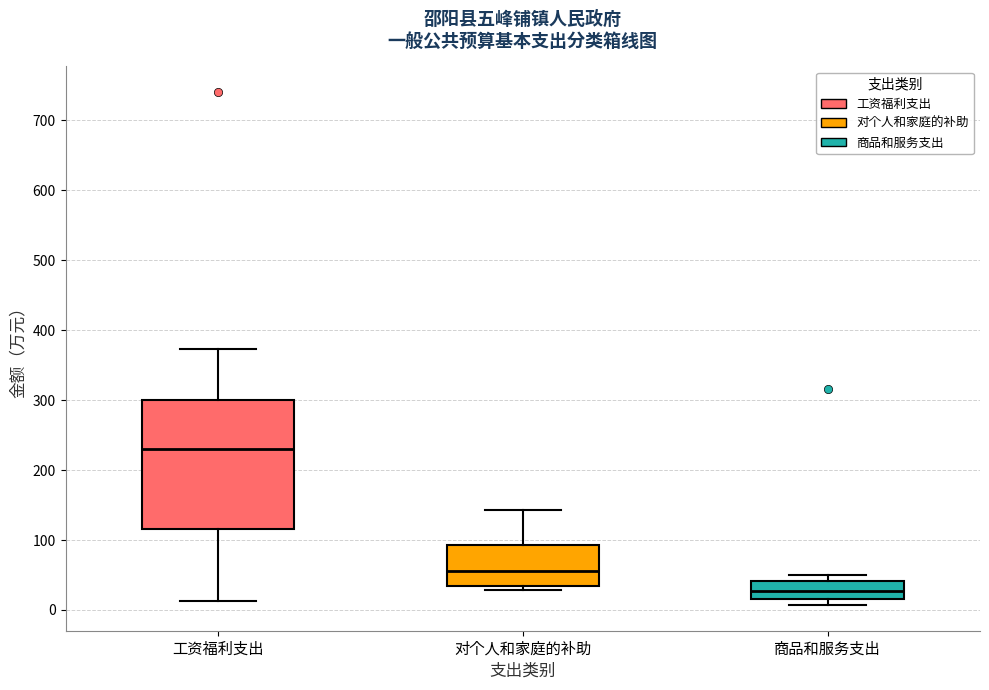

Which box has the lowest median line?

商品和服务支出